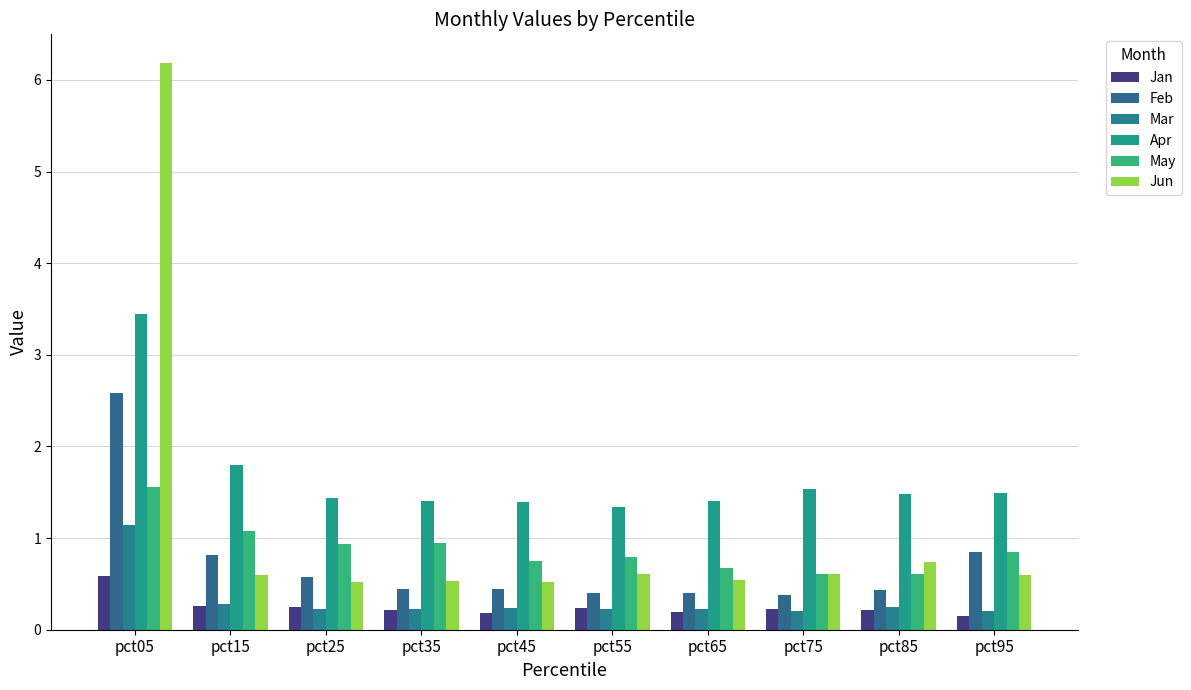

The May series shows 0.6 at pct75. True or false?

True